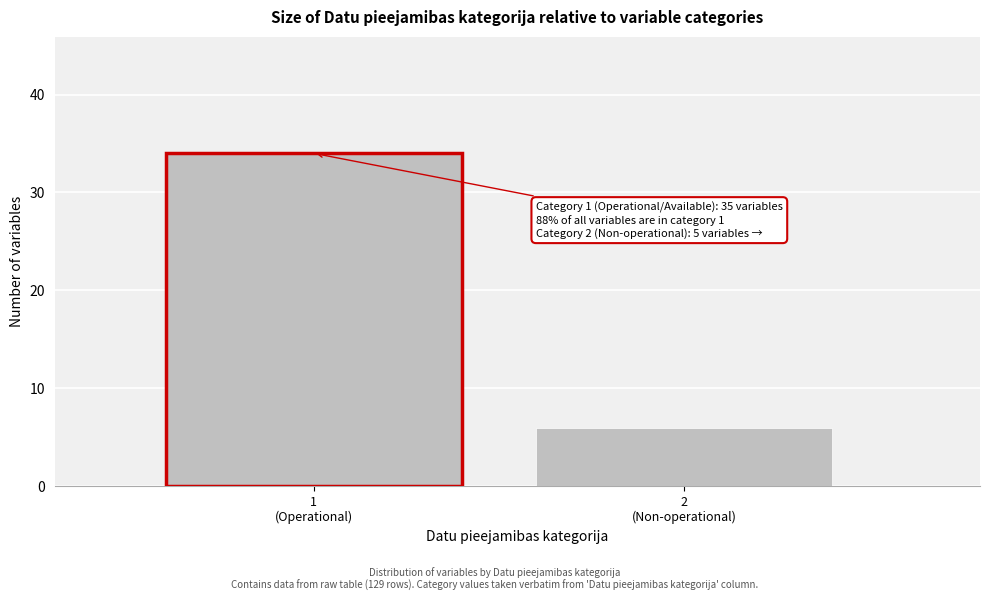

Reading left to right, what are all the values shown in this chart?

34	6